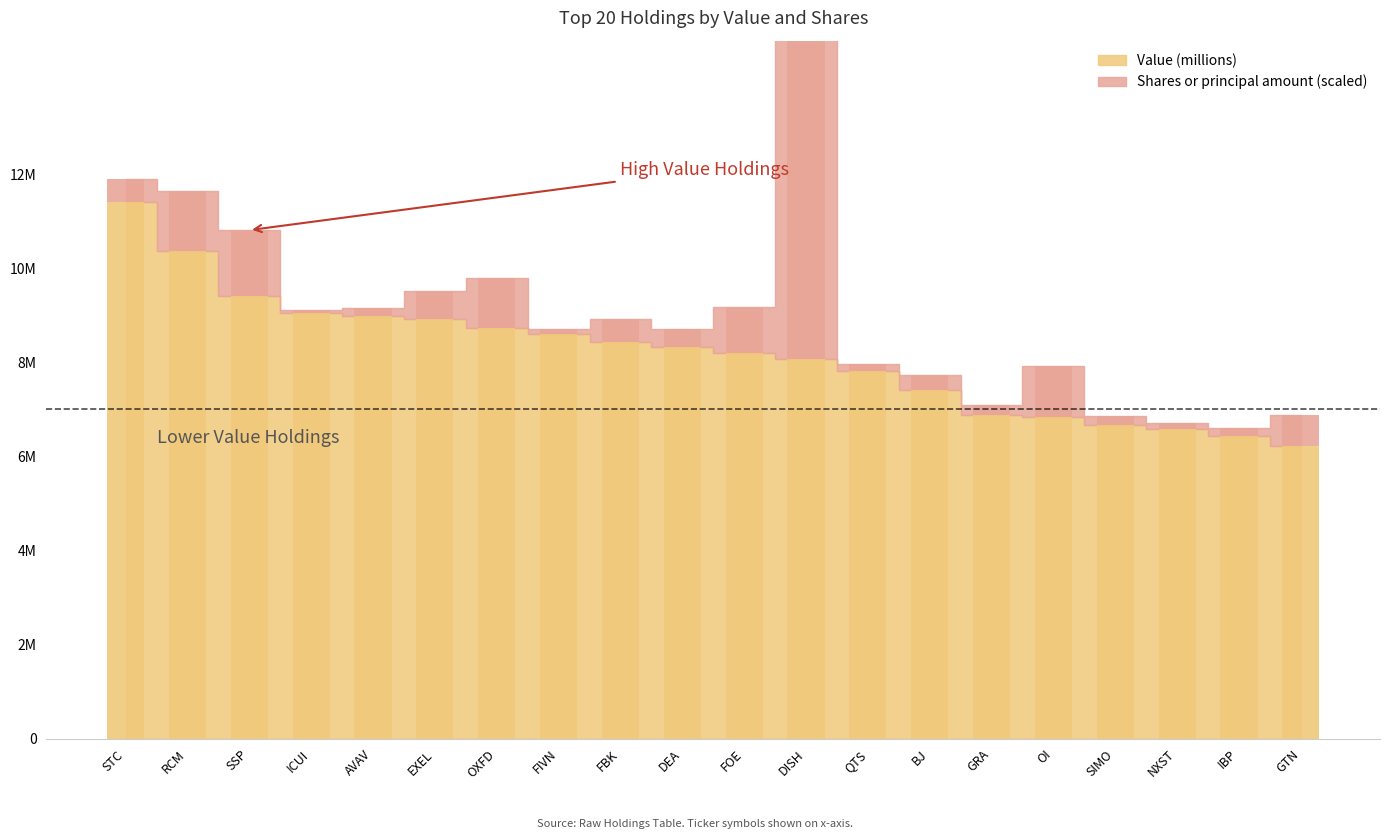

Is it true that Value (millions) equals 3620586.9 at FIVN?

False